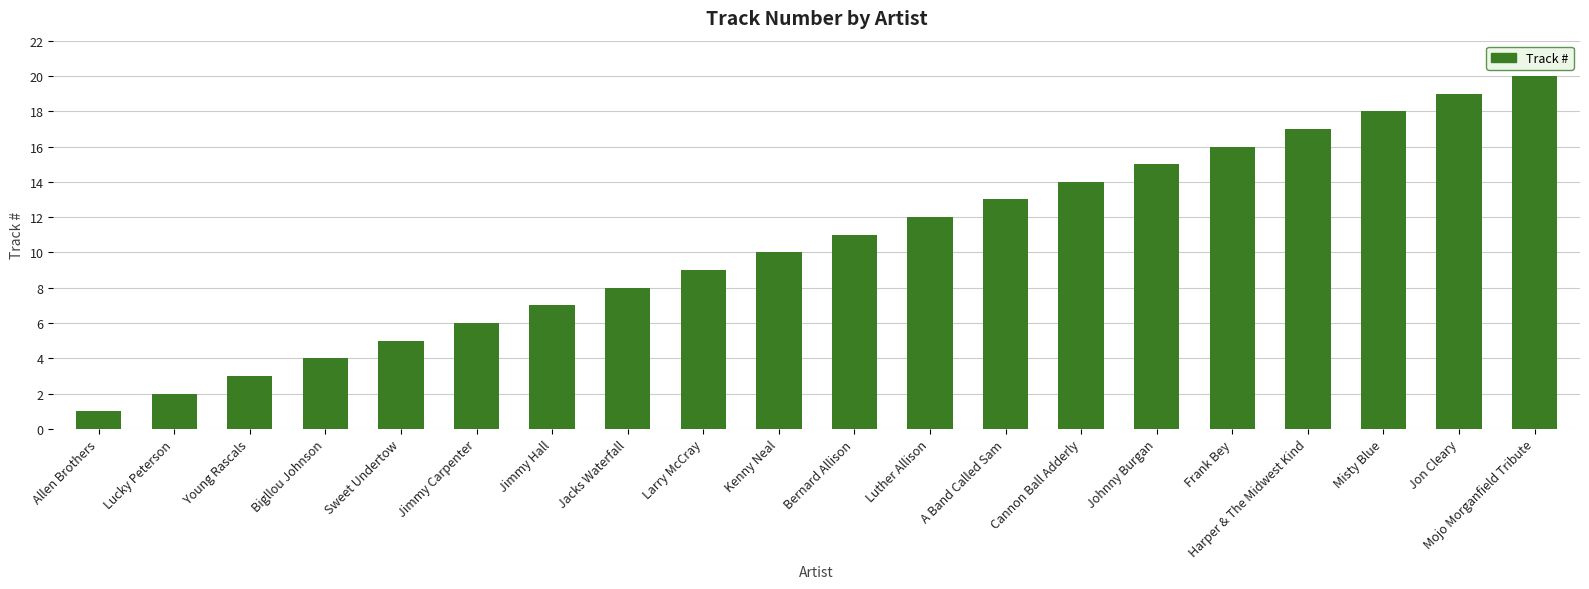

Count the number of data series in this chart.

1